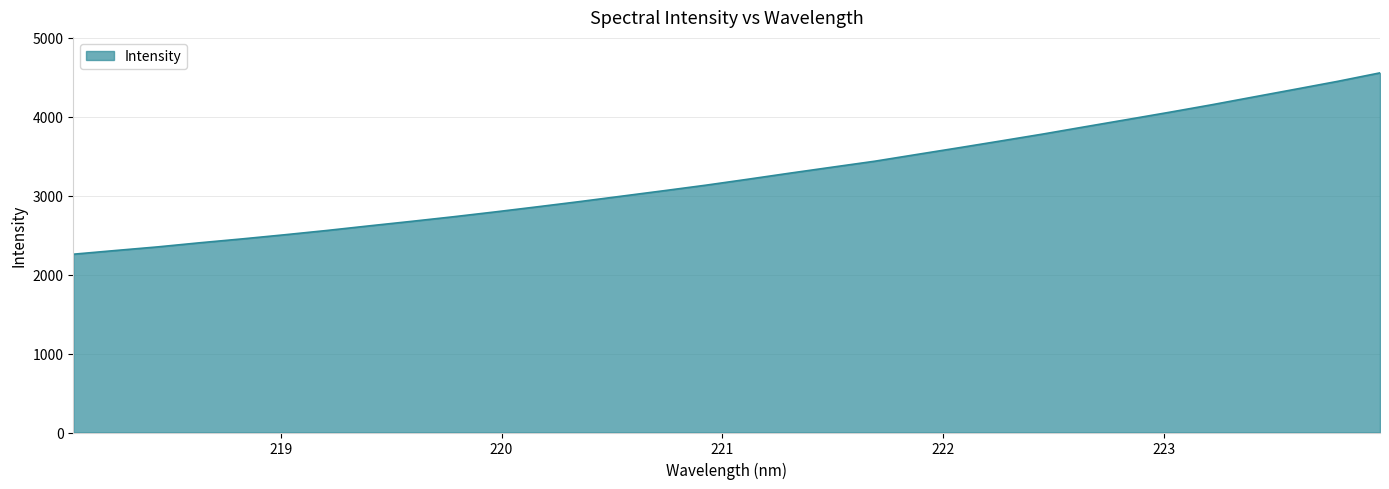

What is the difference between the maximum and minimum values?

2296.2